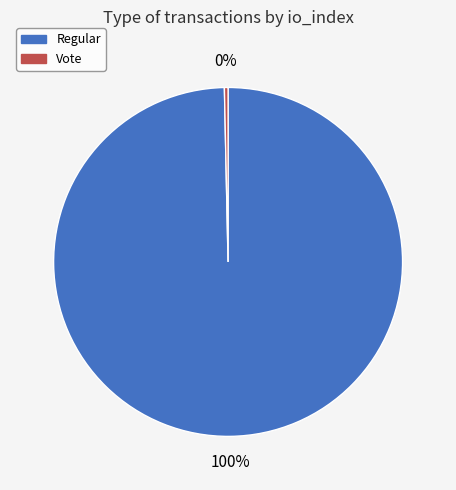

The Vote slice represents 0% of the pie. True or false?

True